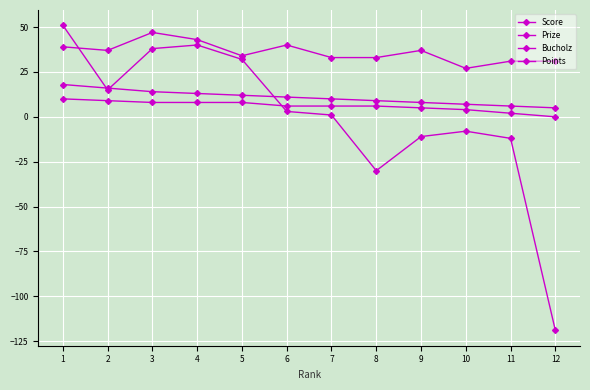

Is this an area chart (filled region under the line)?

No